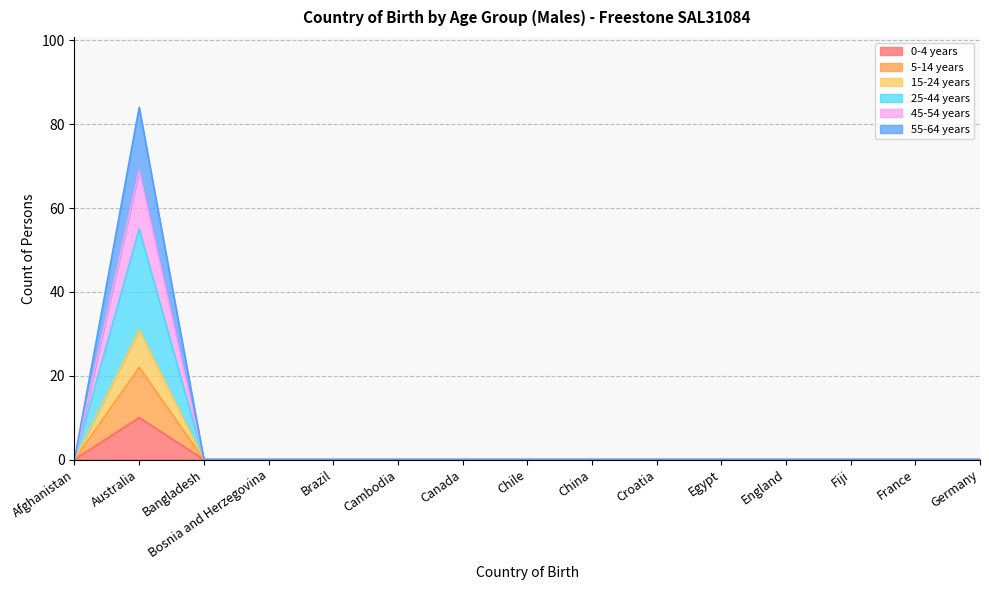

The 5-14 years series shows 0 at Croatia. True or false?

True